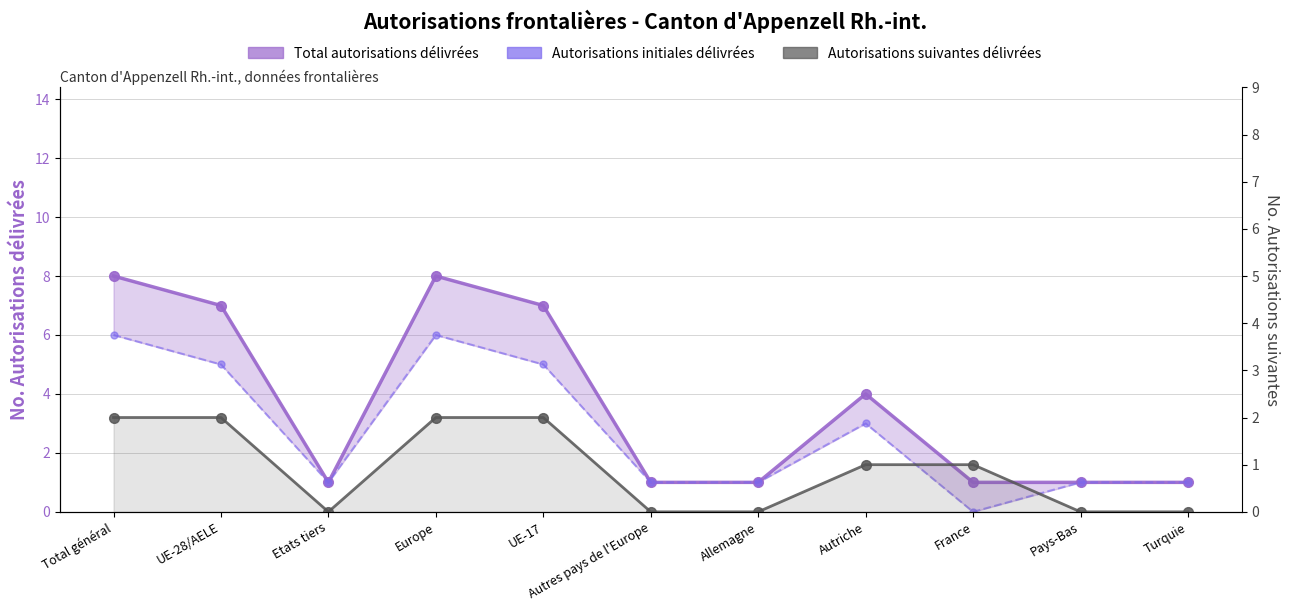

Read the Autorisations initiales délivrées value at Allemagne.

1